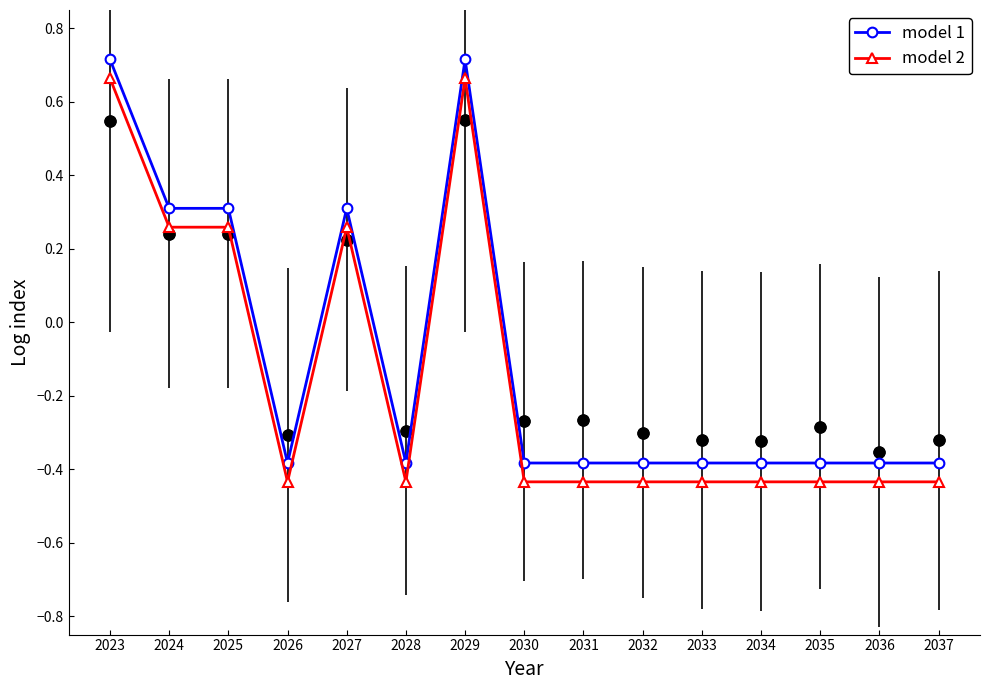

Which series has the largest Y range (max minus min)?

model 1